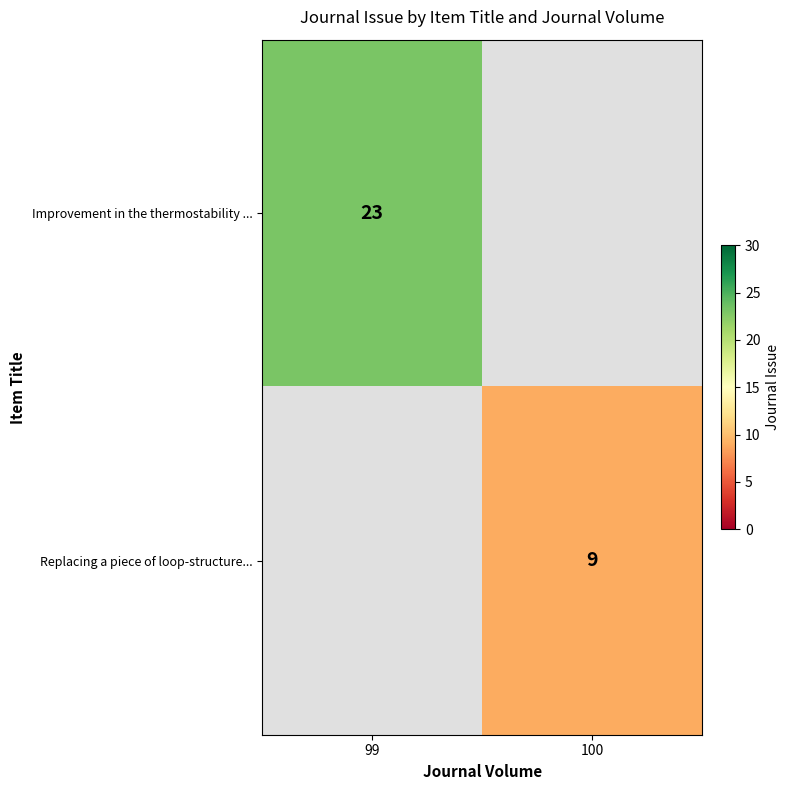

How many series are shown in this chart?

2